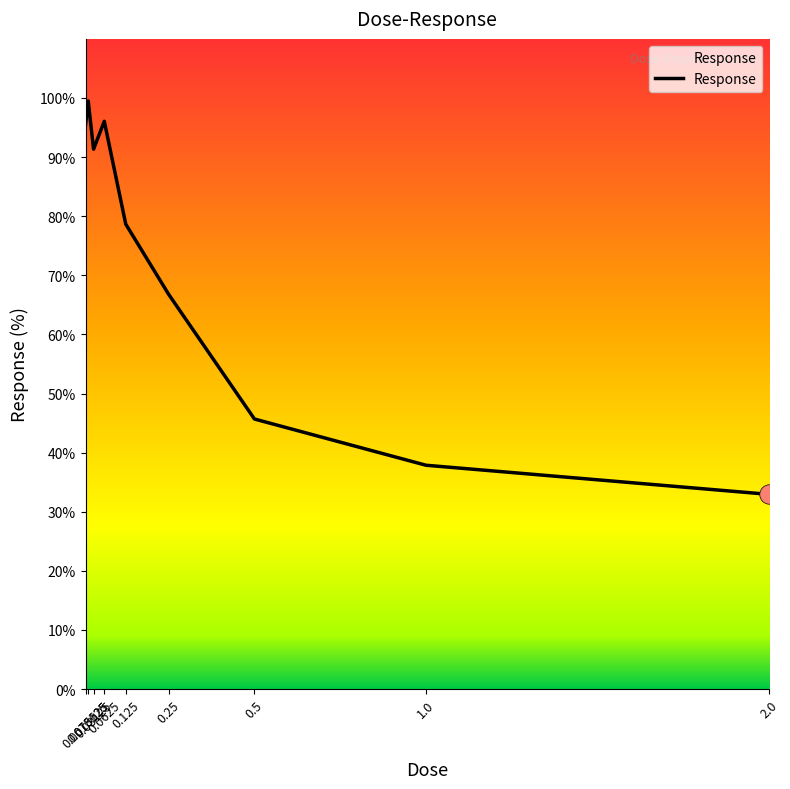

What is the difference between the maximum and minimum values?

66.6